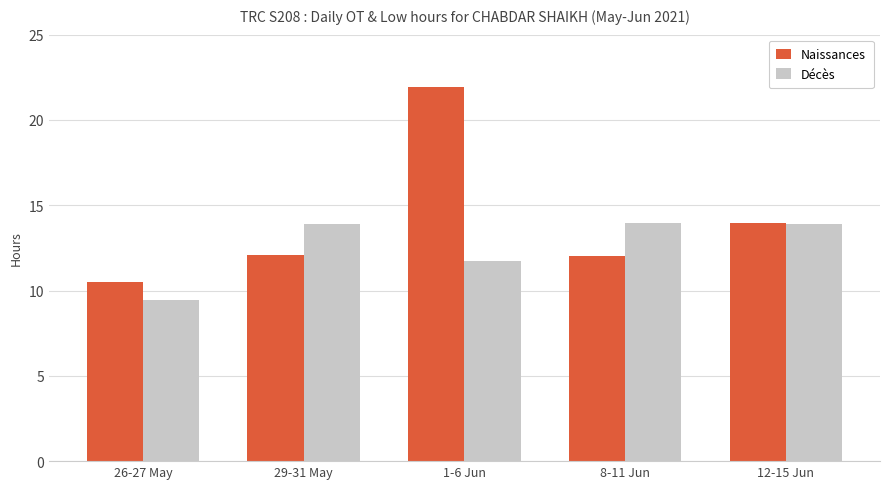

Rank the series by their average value, from lowest to highest.

Décès, Naissances